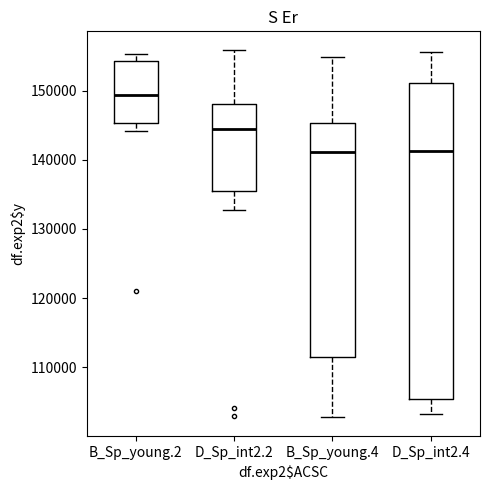

Which box is the tallest, from its lower edge to its upper edge?

D_Sp_int2.4